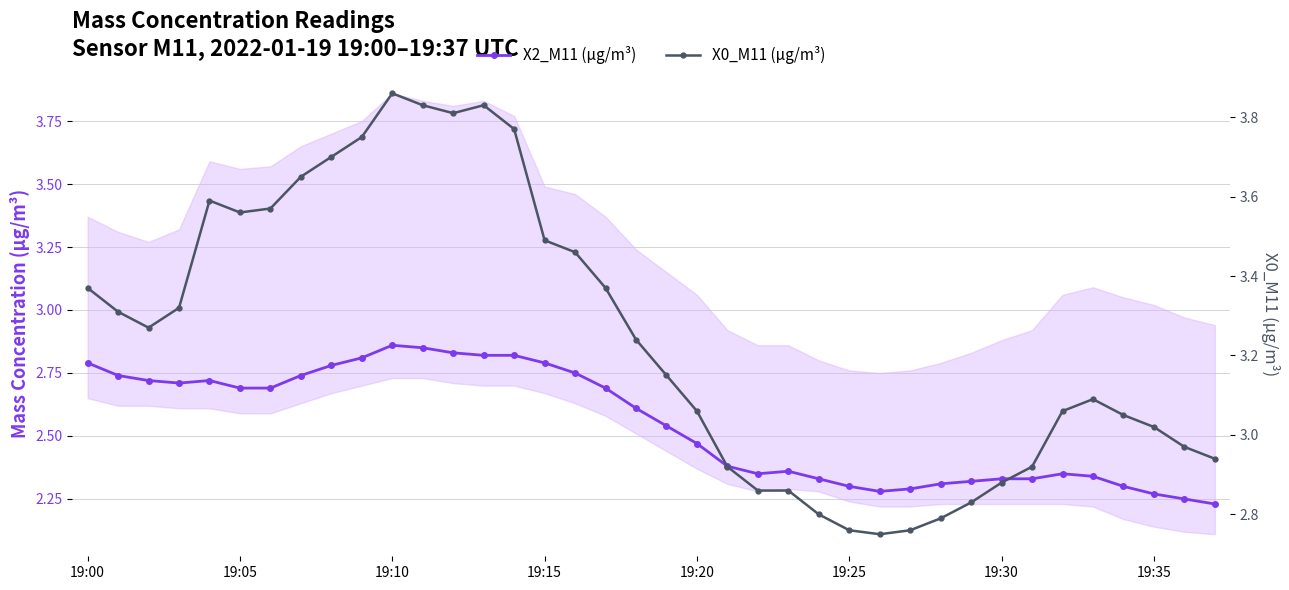

What is the maximum value shown in the chart?

3.9